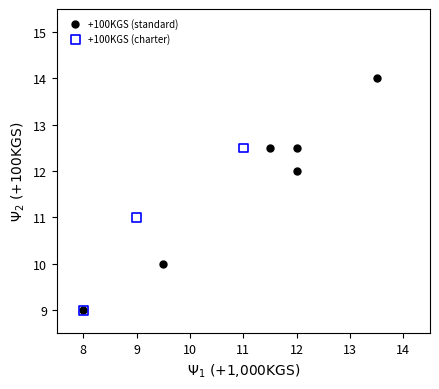

Which series has the largest Y range (max minus min)?

+100KGS (standard)